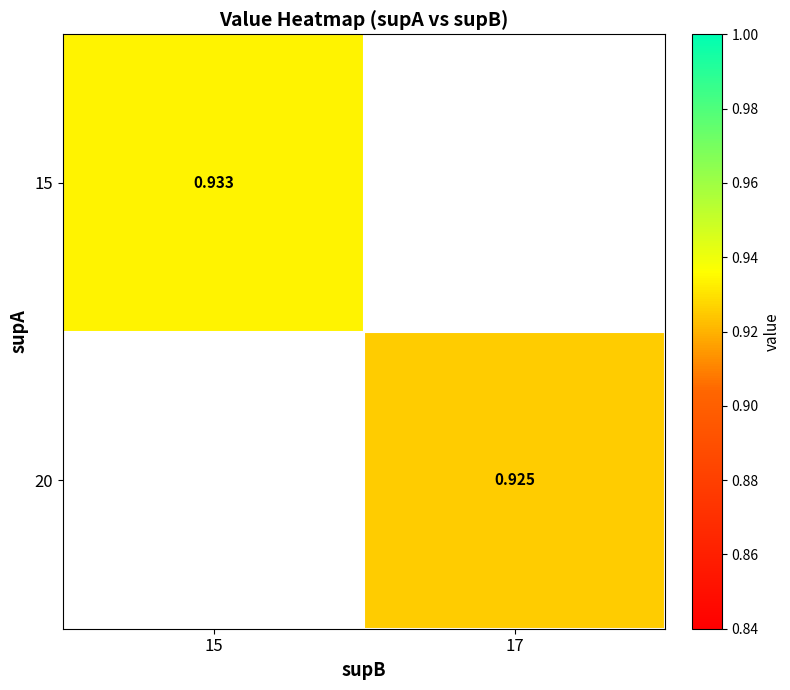

Is the value of 15 at 15 greater than the value of 20 at 17?

Yes